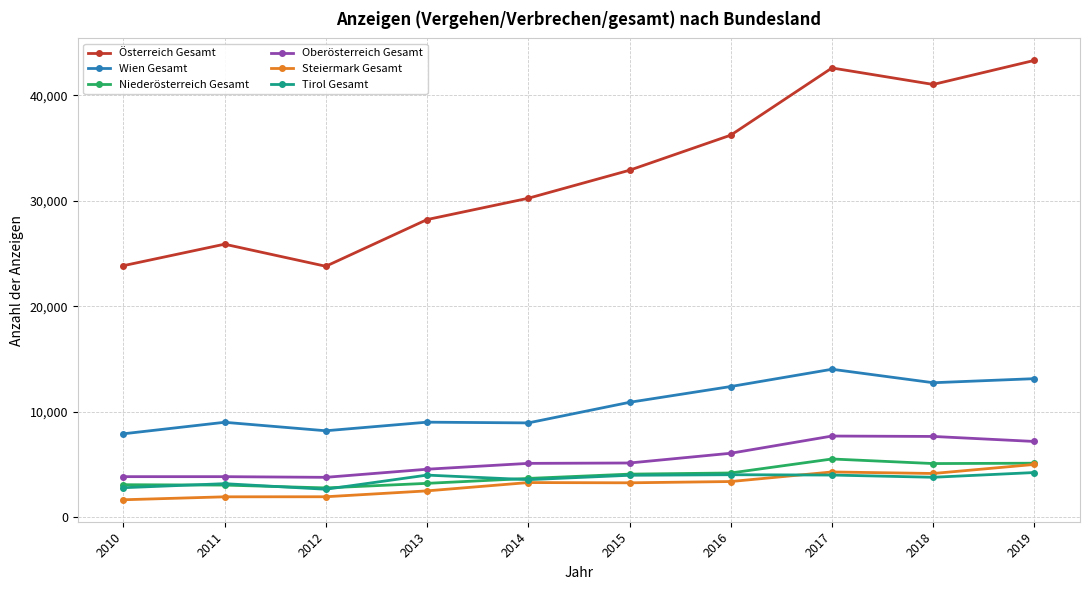

What is the value of the Steiermark Gesamt point at the 3rd from the left?

1933